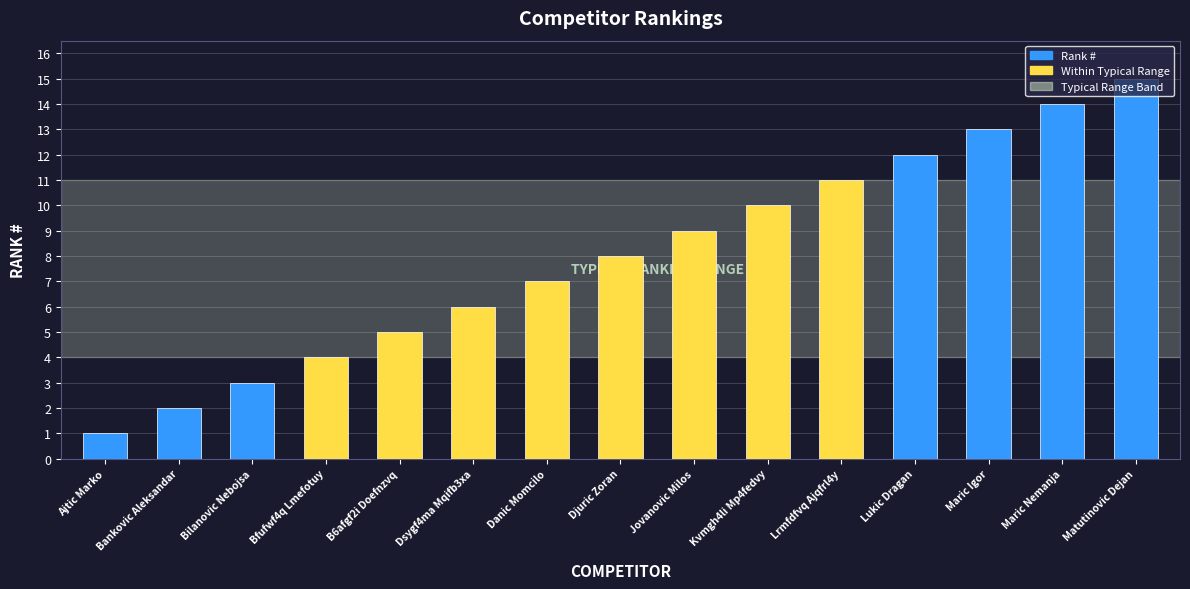

What is the change in value from Ajtic Marko to Jovanovic Milos?

+8